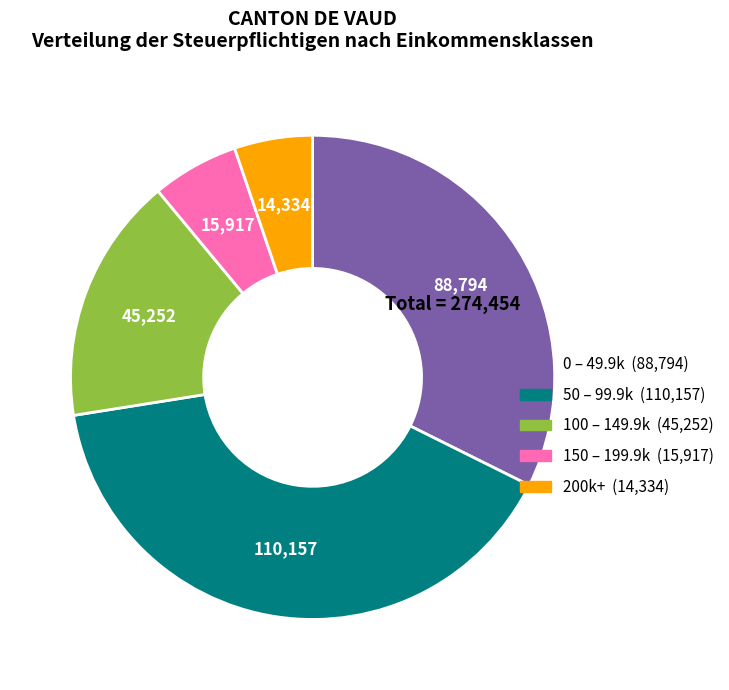

Is there any slice that represents more than half of the pie?

No